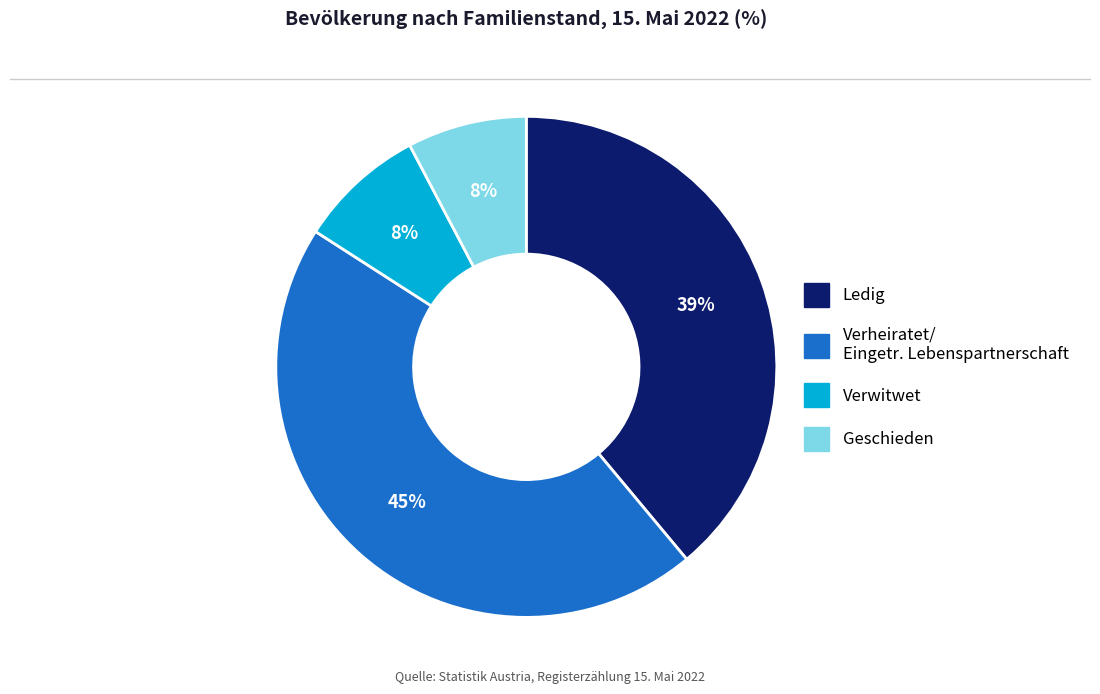

Does any single category account for the majority?

No